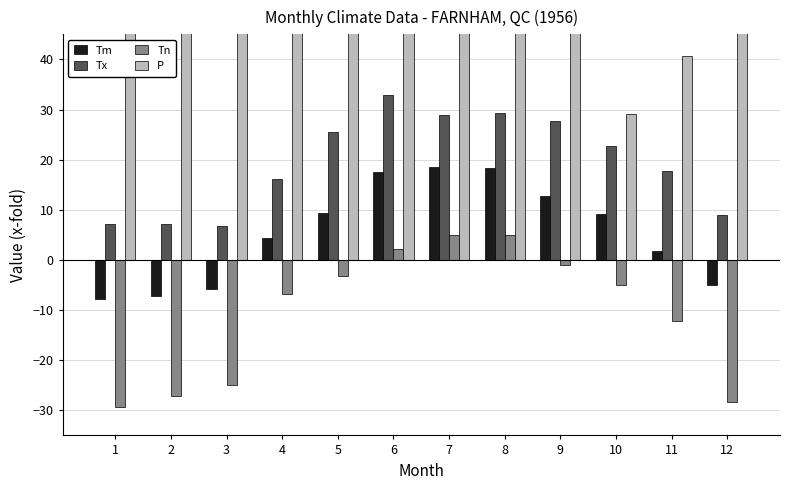

Reading left to right, transcribe all the data shown in this chart.

Tm: 1=-7.7	2=-7.2	3=-5.8	4=4.4	5=9.4	6=17.6	7=18.6	8=18.3	9=12.7	10=9.2	11=1.8	12=-5.0
Tx: 1=7.2	2=7.2	3=6.7	4=16.1	5=25.6	6=32.8	7=28.9	8=29.4	9=27.8	10=22.8	11=17.8	12=8.9
Tn: 1=-29.4	2=-27.2	3=-25.0	4=-6.7	5=-3.3	6=2.2	7=5.0	8=5.0	9=-1.1	10=-5.0	11=-12.2	12=-28.3
P: 1=60.2	2=68.5	3=62.8	4=86.8	5=104.0	6=79.4	7=76.6	8=74.7	9=72.7	10=29.2	11=40.7	12=82.5